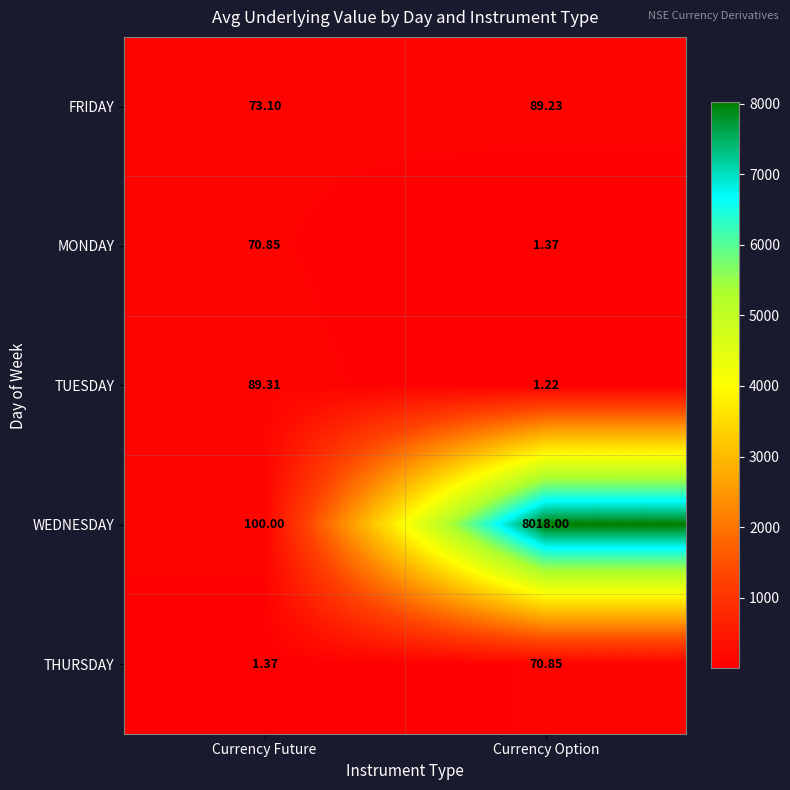

At Currency Future, list the series in order from smallest to largest.

THURSDAY, MONDAY, FRIDAY, TUESDAY, WEDNESDAY